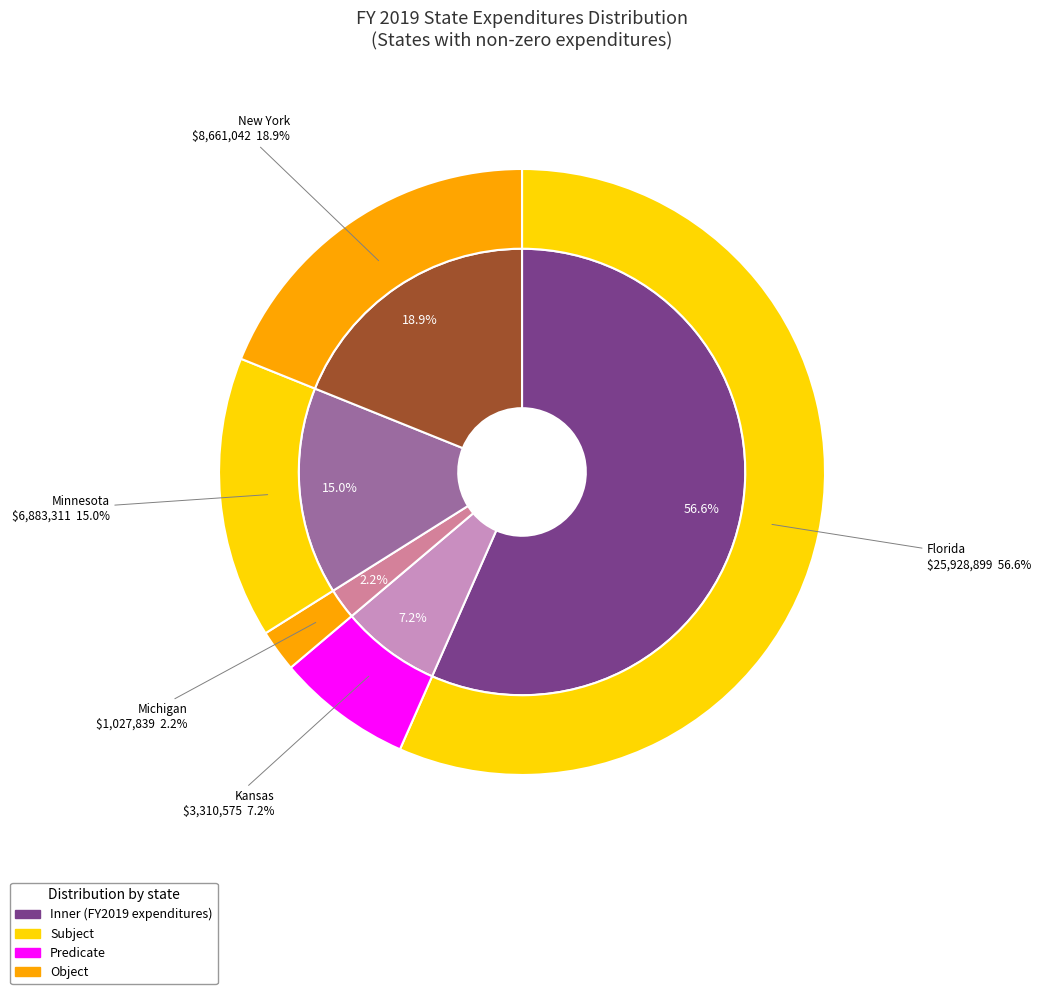

Is the sum of Minnesota and Michigan greater than half?

No